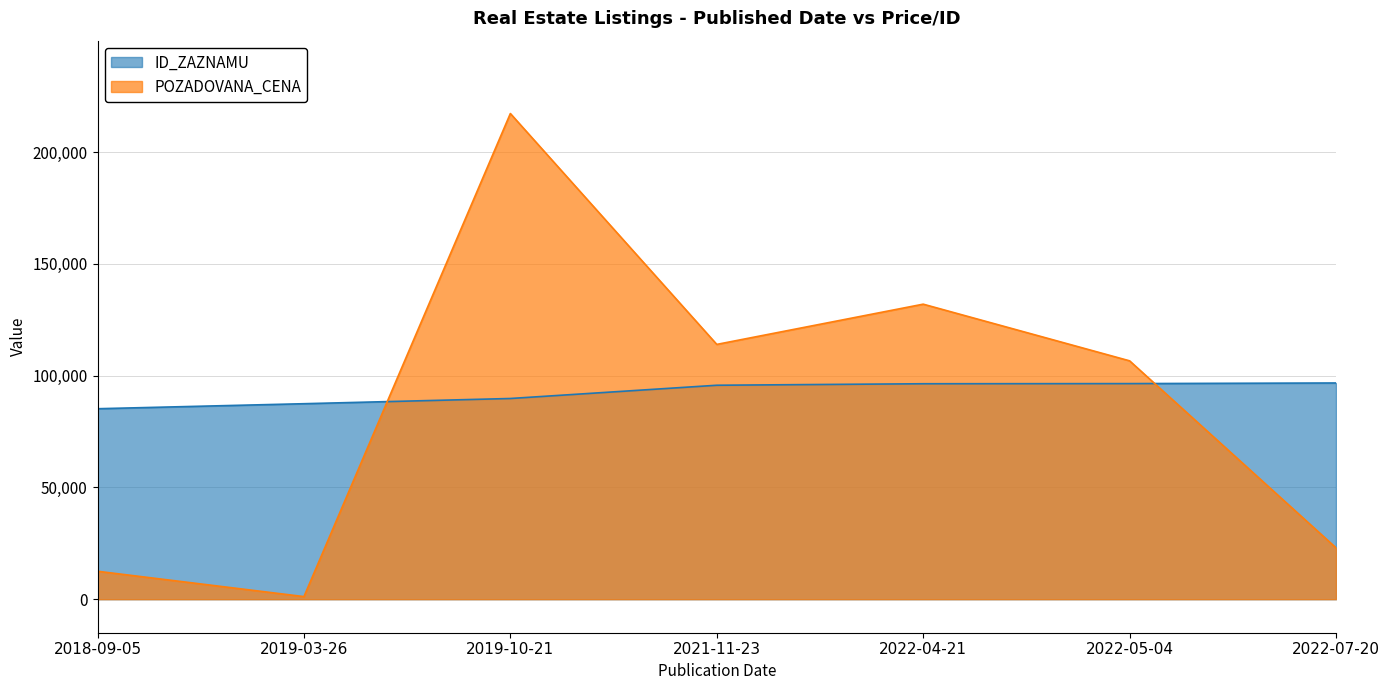

The value of ID_ZAZNAMU at 2022-05-04 is 40563. True or false?

False